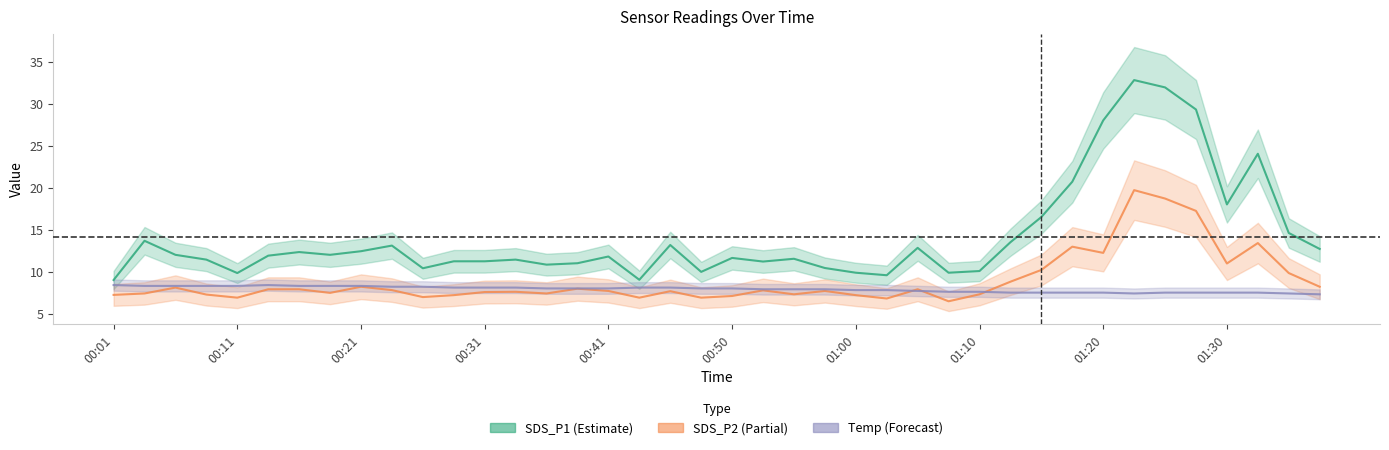

How many values in the Temp series are below 8?

19